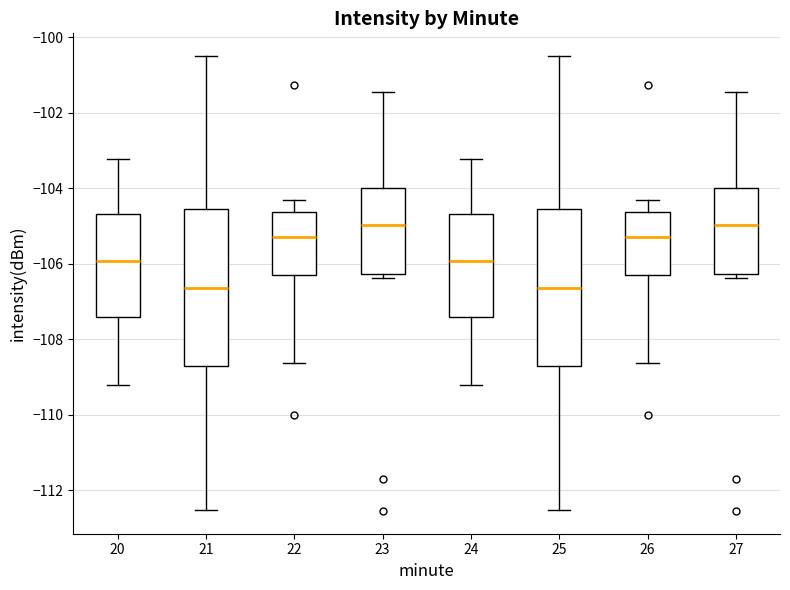

Reading left to right, read every box against the y-axis: the position of its median line, the range the box covers, and the ends of its whiskers. The values are not printed on the chart, so give them approximately, as read against the axis.

20: median -106.0, box -107.4 to -104.6, whiskers -109.2 to -103.2
21: median -106.6, box -108.8 to -104.6, whiskers -112.6 to -100.4
22: median -105.2, box -106.2 to -104.6, whiskers -108.6 to -104.4
23: median -105.0, box -106.2 to -104.0, whiskers -106.4 to -101.4
24: median -106.0, box -107.4 to -104.6, whiskers -109.2 to -103.2
25: median -106.6, box -108.8 to -104.6, whiskers -112.6 to -100.4
26: median -105.2, box -106.2 to -104.6, whiskers -108.6 to -104.4
27: median -105.0, box -106.2 to -104.0, whiskers -106.4 to -101.4